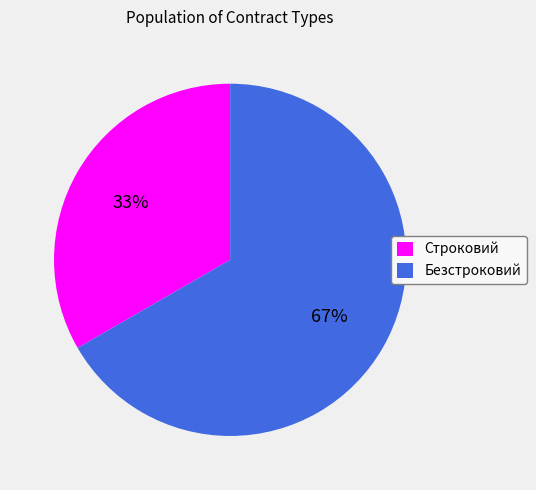

Count the number of slices in the pie.

2